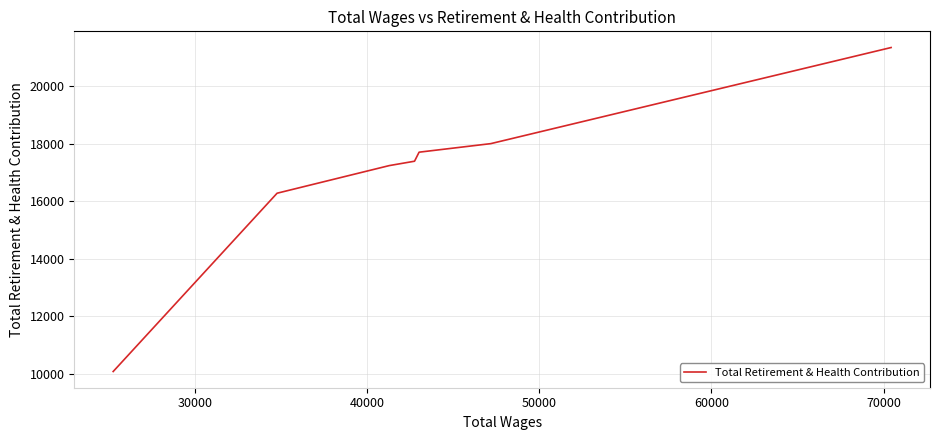

What is the greatest value displayed?

21344